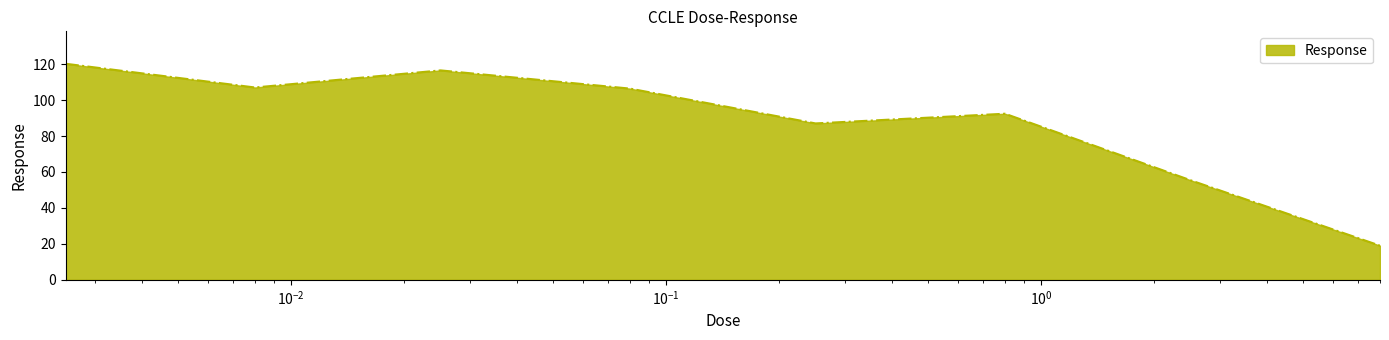

What is the minimum value shown in the chart?

19.0